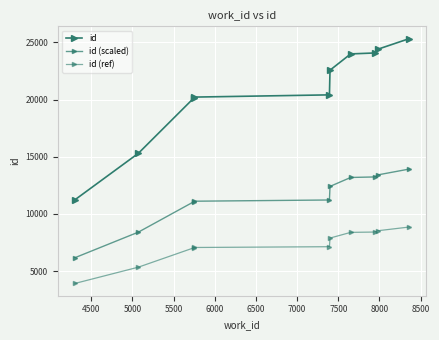

How many lines are shown in the chart?

3